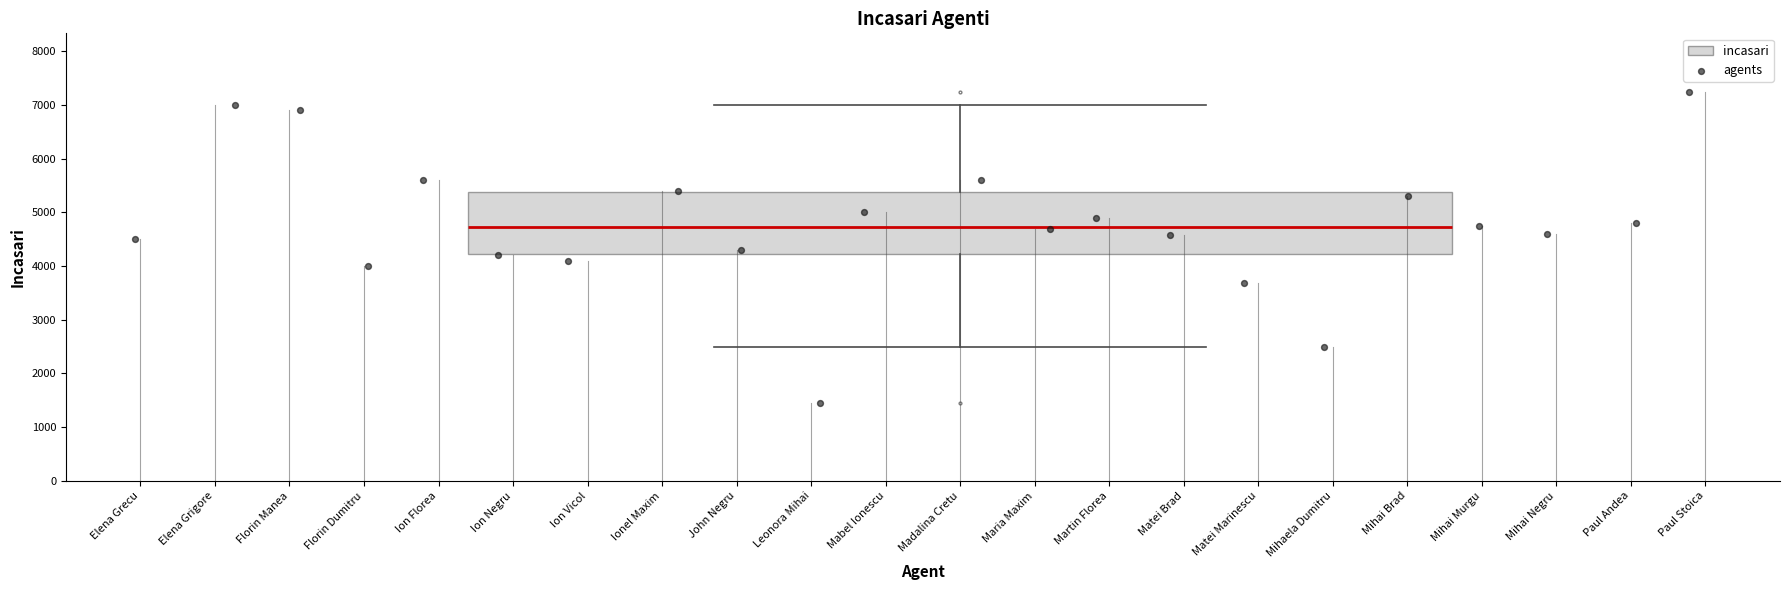

Read this box plot against the y-axis: the position of the median line, the range covered by the box, and the ends of both whiskers. The values are not printed on the chart, so give them approximately, as read against the axis.

median 4700, box 4200 to 5400, whiskers 2500 to 7000